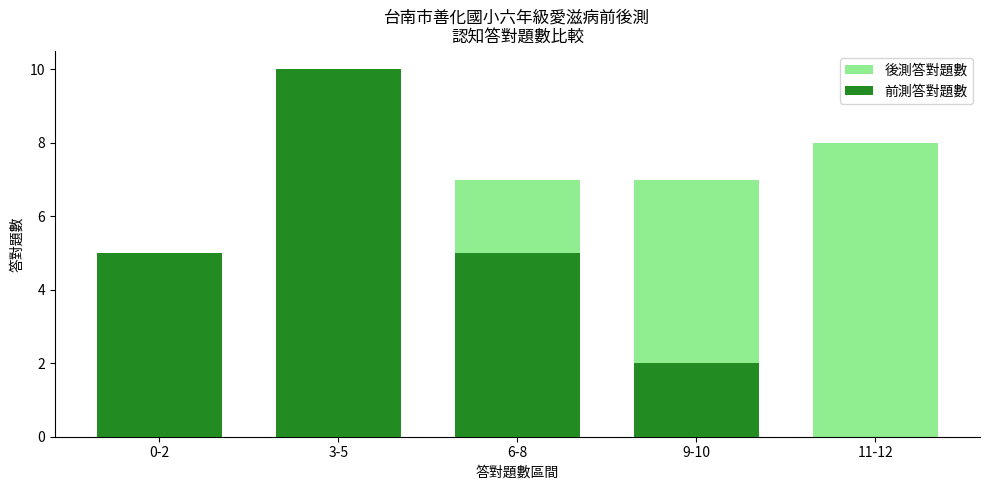

What is the total value across all series at 11-12?

8